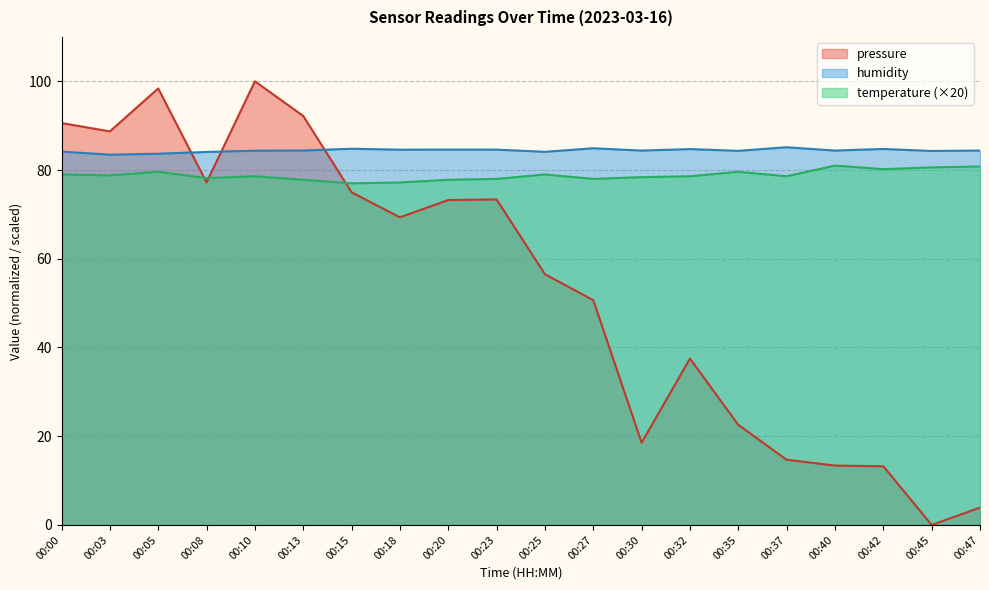

Reading right to left, what are all the values shown in this chart?

pressure: 3.9	0.0	13.2	13.4	14.7	22.6	37.5	18.5	50.7	56.5	73.4	73.2	69.3	75.0	92.2	100.0	77.2	98.4	88.7	90.6
humidity: 84.4	84.3	84.8	84.4	85.1	84.3	84.7	84.4	84.9	84.1	84.6	84.6	84.6	84.8	84.4	84.4	84.1	83.7	83.5	84.2
temperature: 80.8	80.6	80.2	81.0	78.6	79.6	78.6	78.4	78.0	79.0	78.0	77.8	77.2	77.0	77.8	78.6	78.2	79.6	78.8	79.0